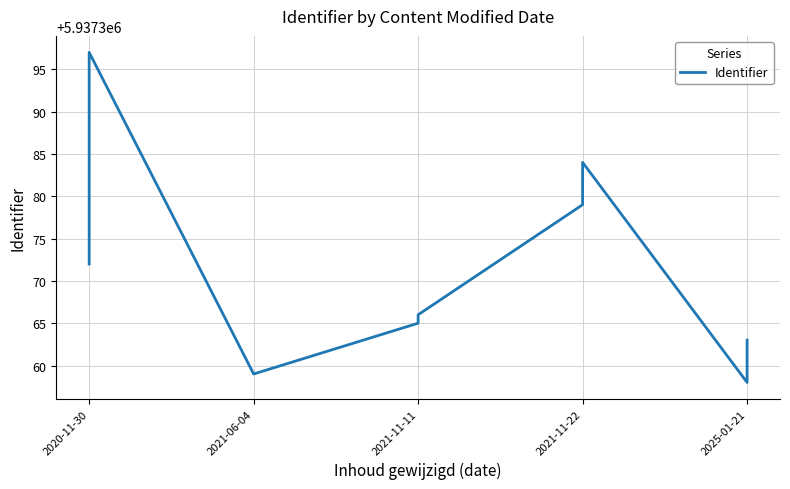

Approximately how many times larger is the value at 2020-11-30 compared to 2021-11-11?

1.0